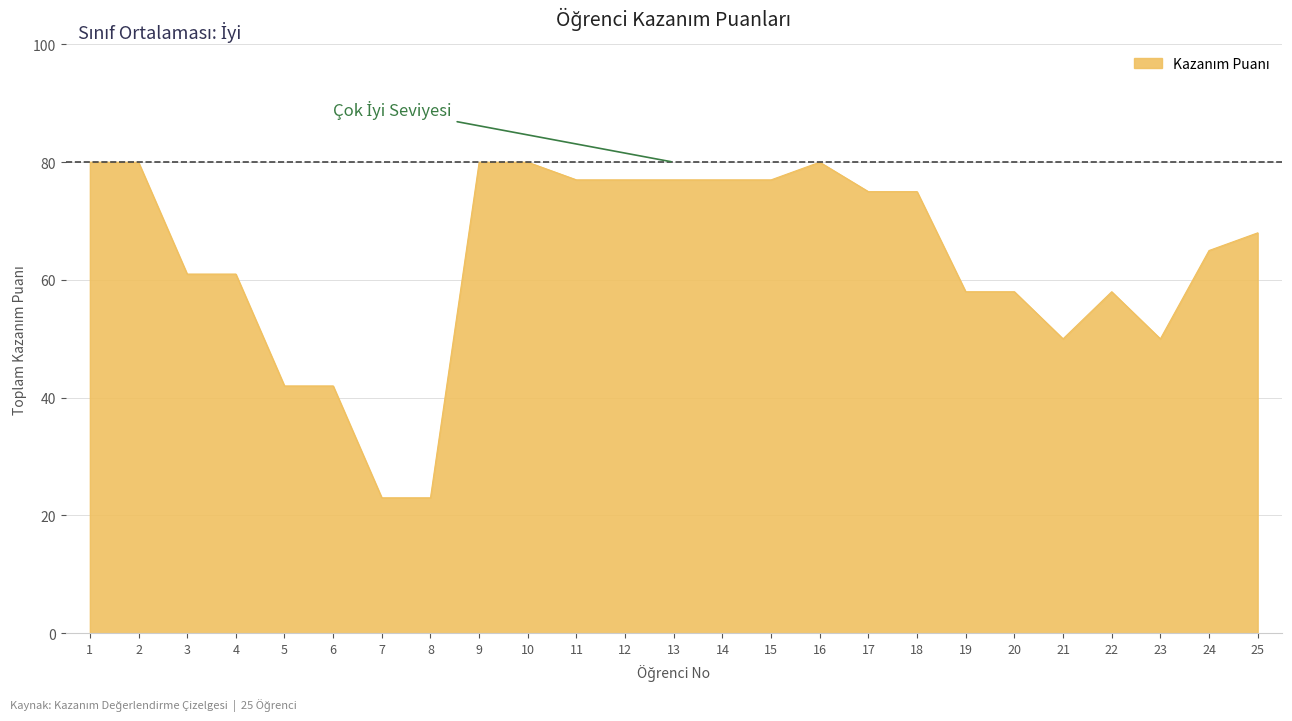

What is the minimum value shown in the chart?

23